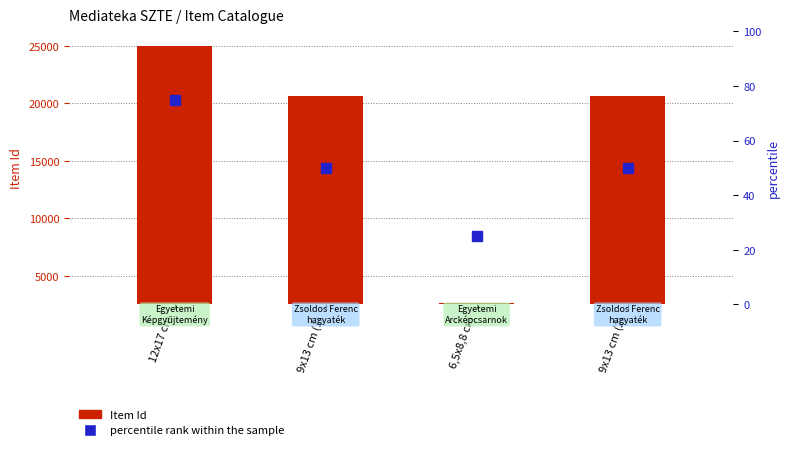

At which category does the chart reach its peak across all series?

12x17 cm